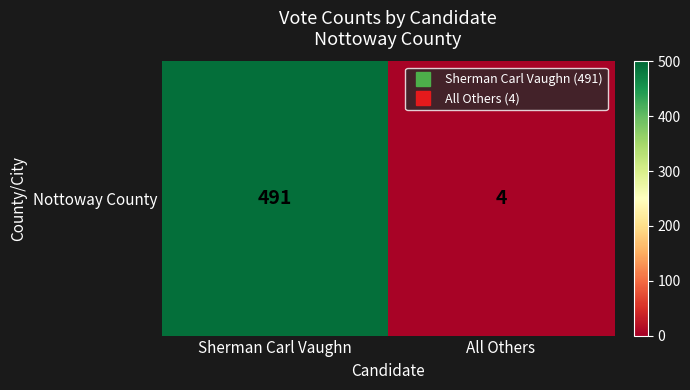

Reading left to right, what are all the values shown in this chart?

491	4